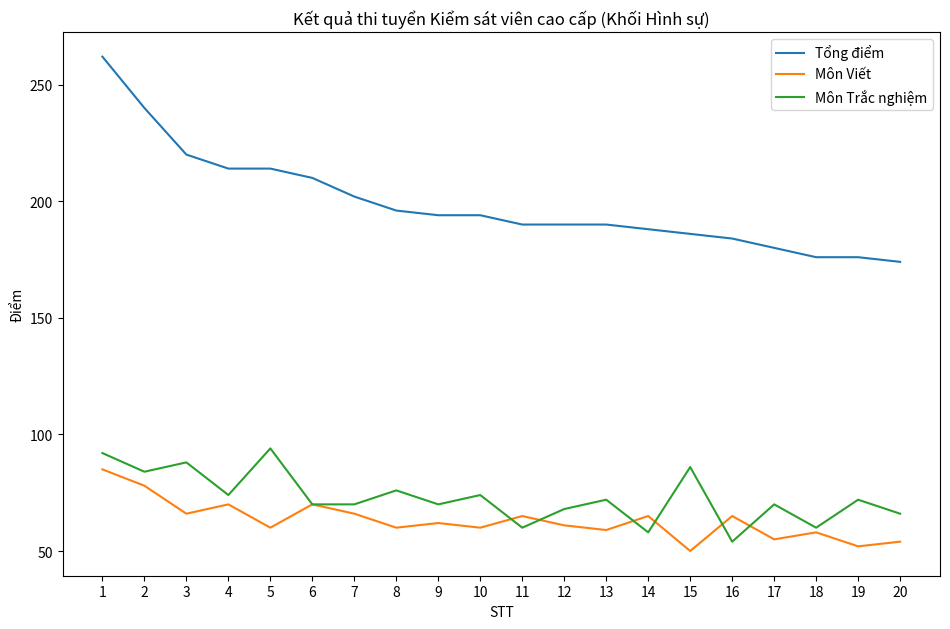

Does the chart have visible grid lines?

No